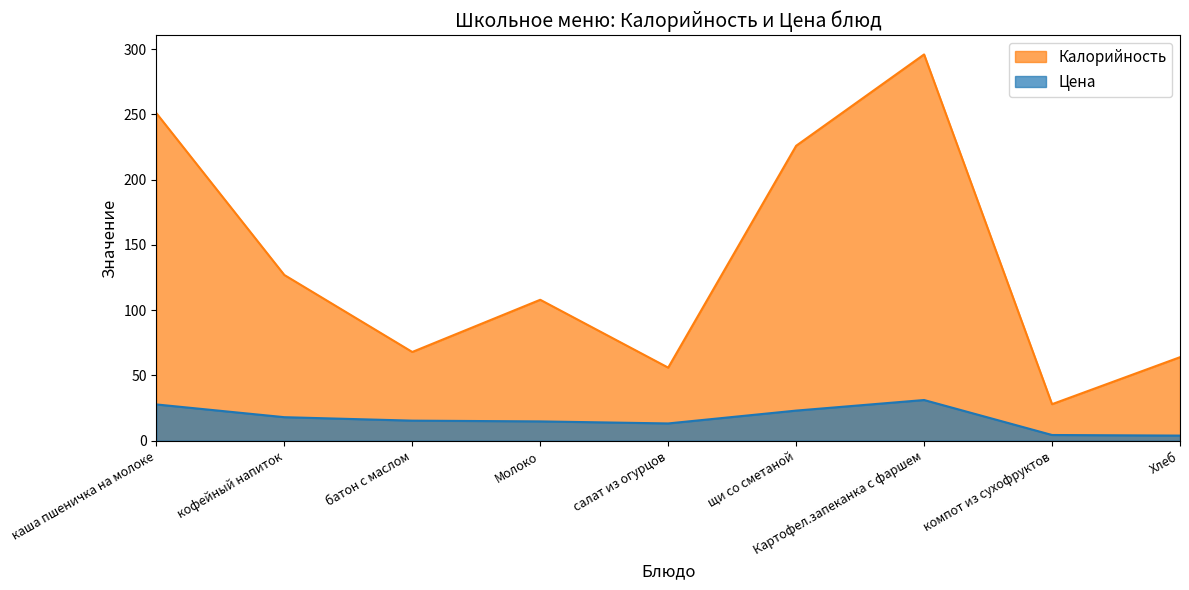

At which category does the chart reach its minimum across all series?

Хлеб